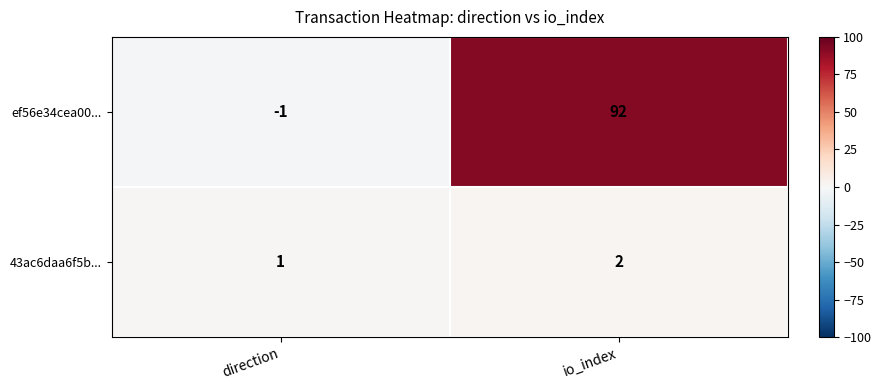

Rank the series at direction from lowest to highest value.

ef56e34cea00..., 43ac6daa6f5b...